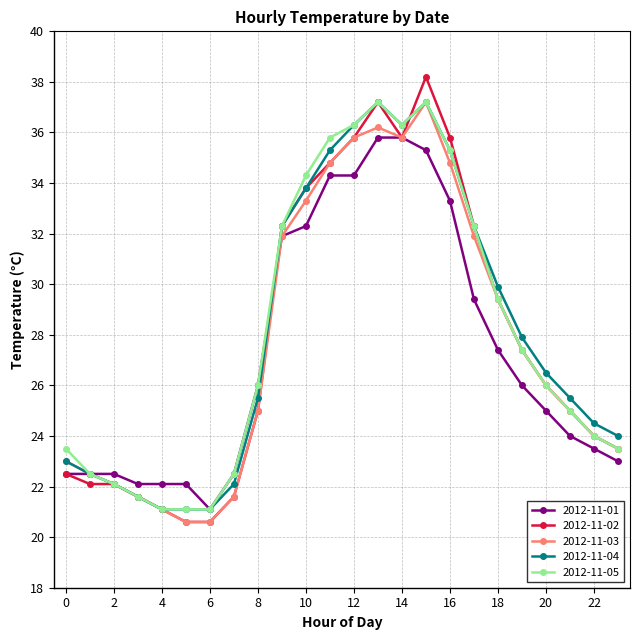

How many distinct data groups are displayed?

5